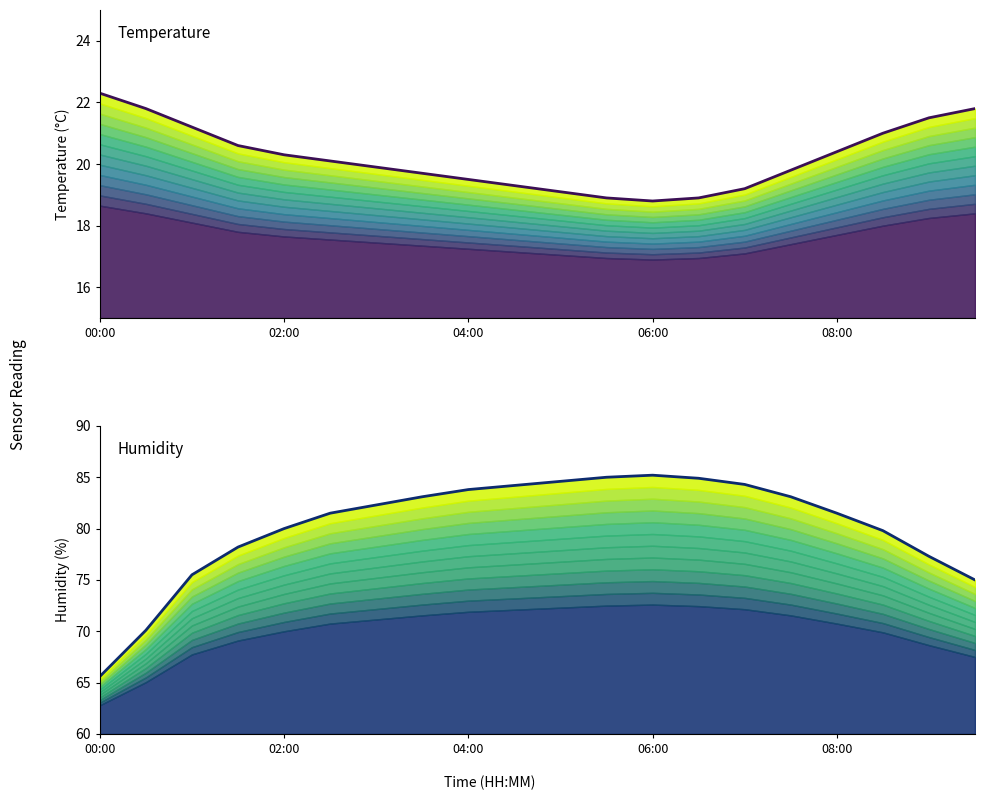

How many values in the temperature series are below 20?

10